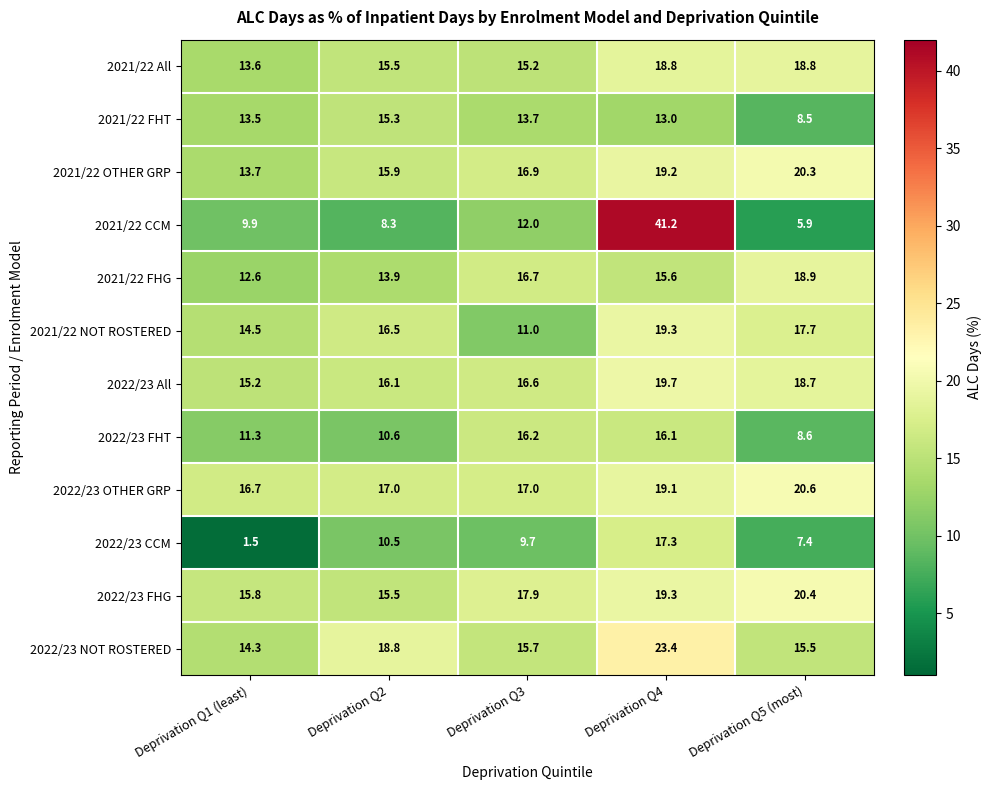

Where is 2022/23 FHG nearest to the value 17?

Deprivation Q3